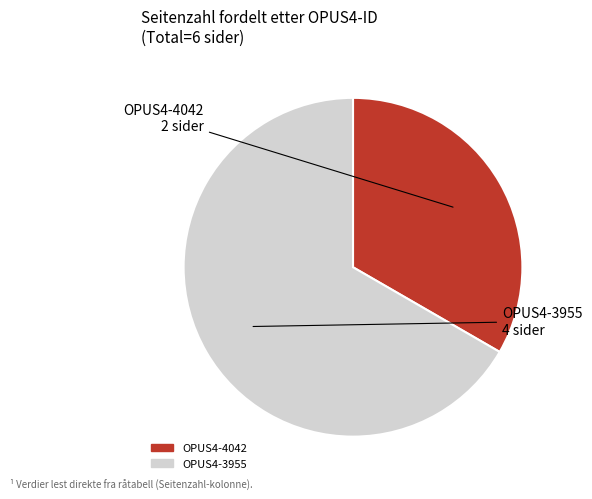

Which category accounts for the majority?

OPUS4-3955